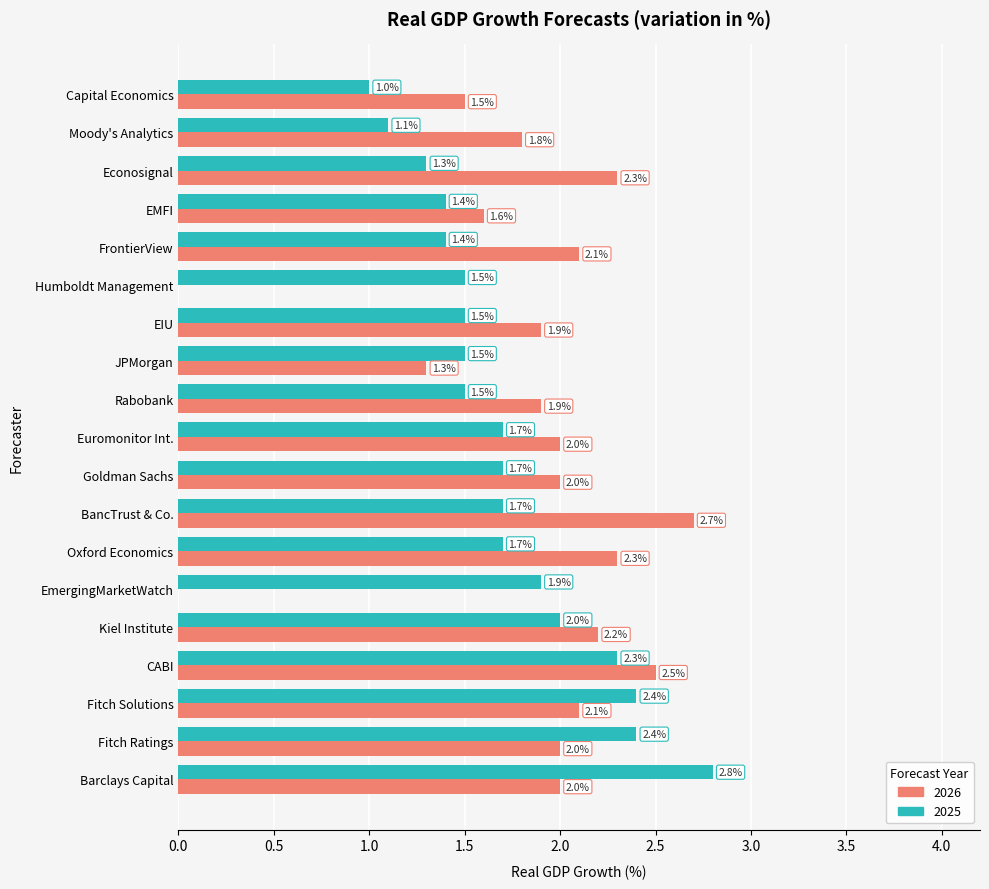

The 2026 series shows 1.9 at Rabobank. True or false?

True